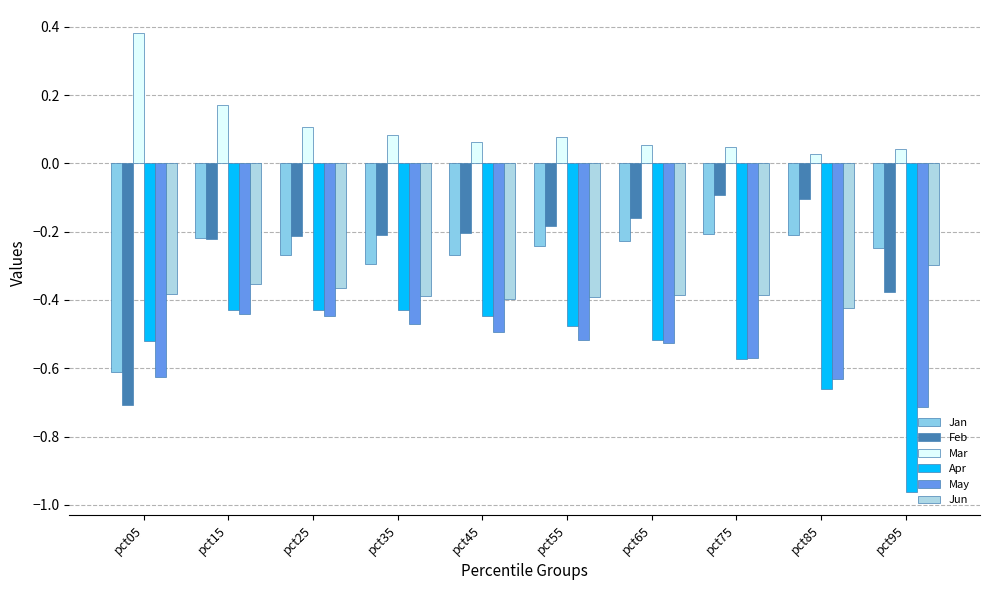

Which series has the largest range (max minus min)?

Feb